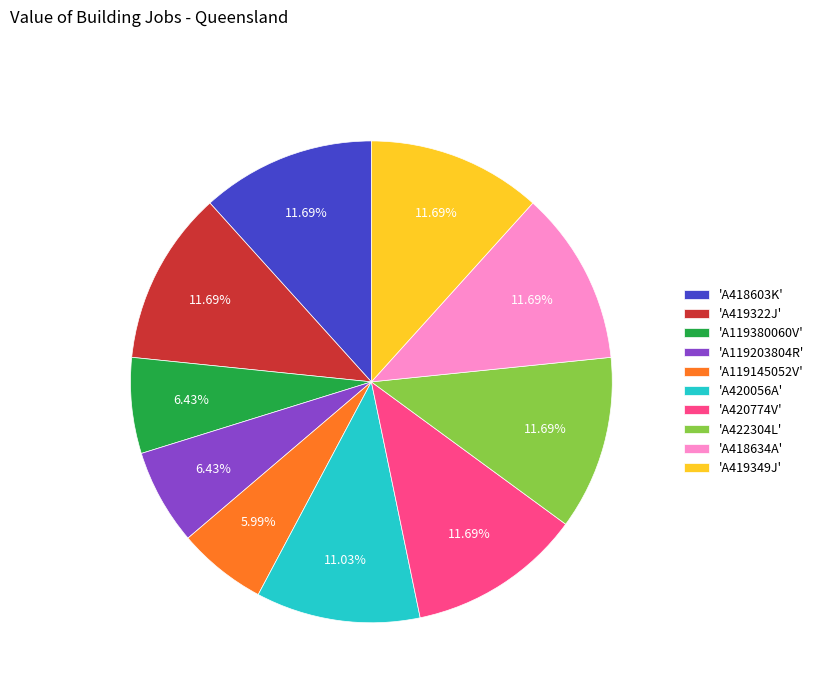

Is there a majority slice in this chart?

No